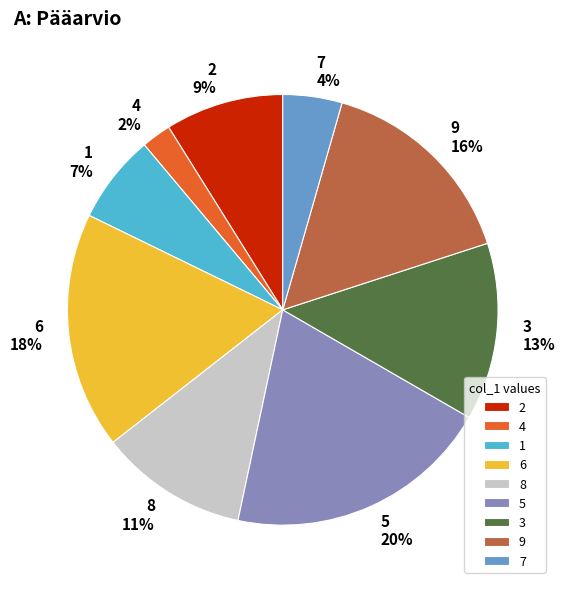

To the nearest percent, what is the difference between the largest and smallest slice percentages?

18%